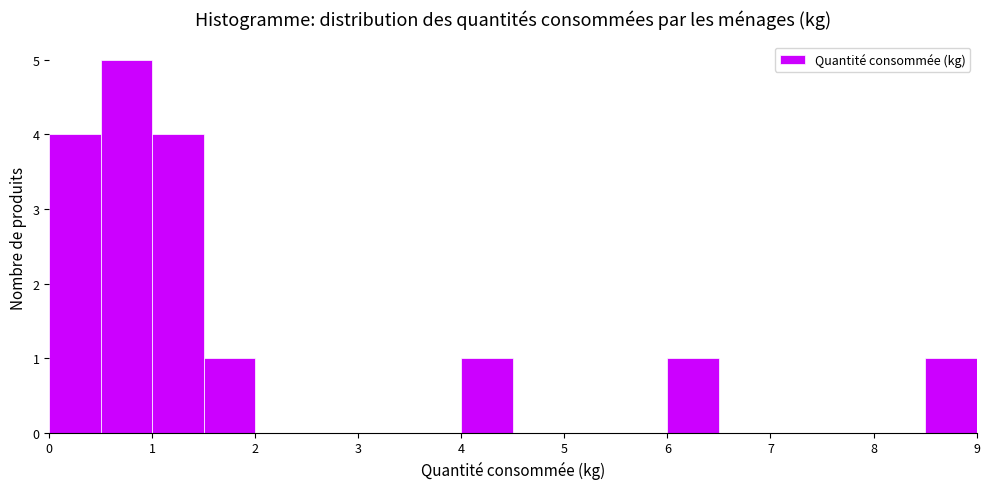

Reading left to right, transcribe this chart: for each bar, give the range it covers on the x-axis and its height. The values are not printed on the chart, so give them approximately, as read against the axis.

0.0 to 0.5: 4
0.5 to 1.0: 5
1.0 to 1.5: 4
1.5 to 2.0: 1
2.0 to 2.5: 0
2.5 to 3.0: 0
3.0 to 3.5: 0
3.5 to 4.0: 0
4.0 to 4.5: 1
4.5 to 5.0: 0
5.0 to 5.5: 0
5.5 to 6.0: 0
6.0 to 6.5: 1
6.5 to 7.0: 0
7.0 to 7.5: 0
7.5 to 8.0: 0
8.0 to 8.5: 0
8.5 to 9.0: 1